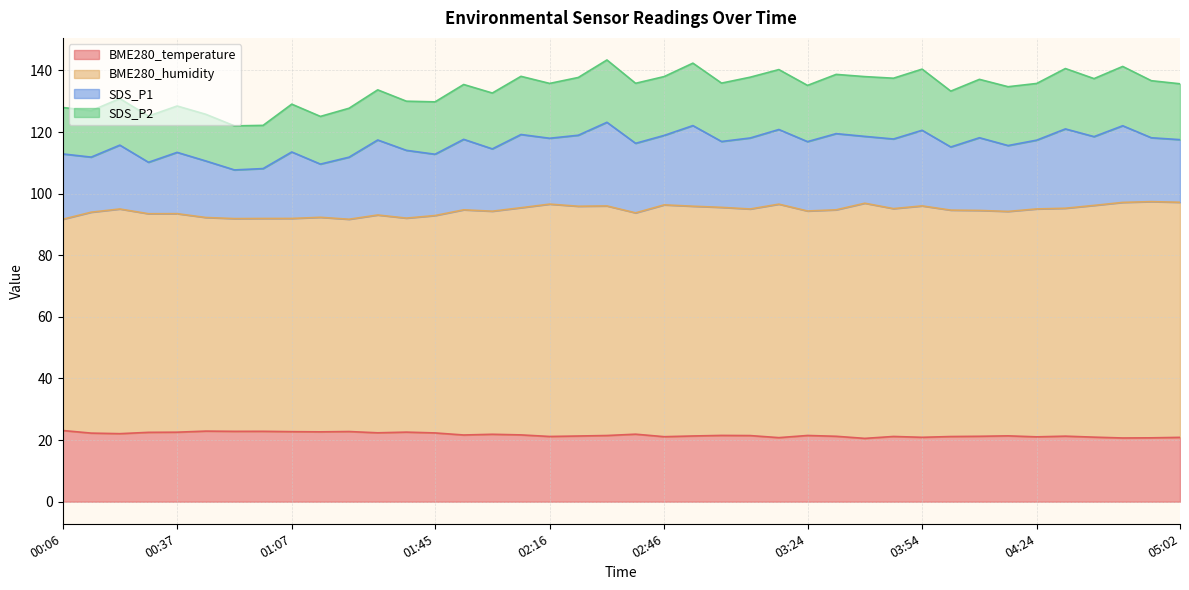

True or false: BME280_temperature and BME280_humidity cross at least once.

False